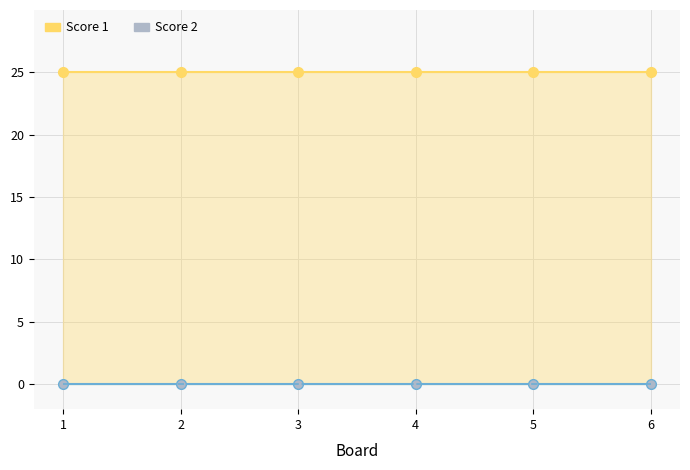

True or false: Score 1 and Score 2 intersect in this chart.

False